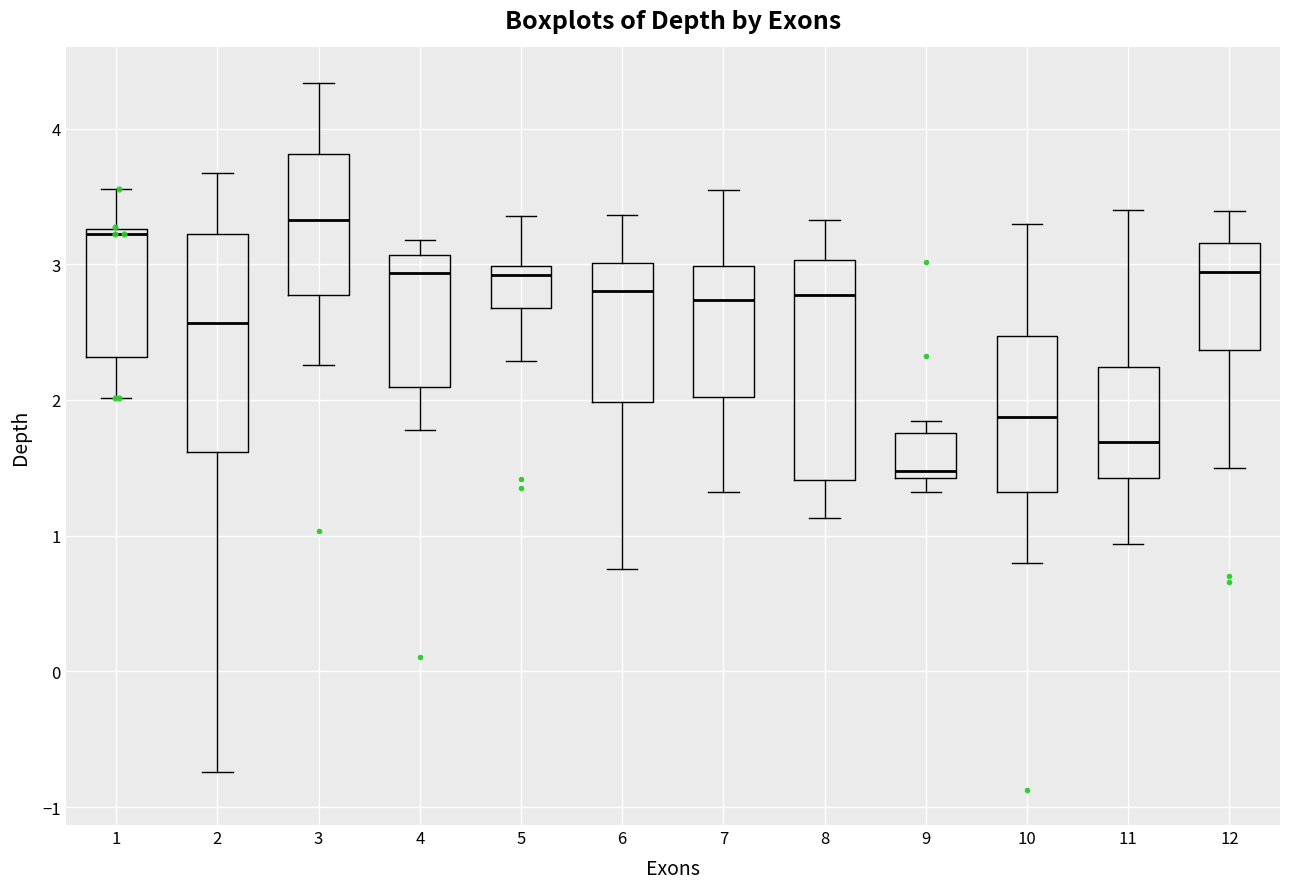

Where does the median line of the box at x = 3 sit on the y-axis? The values are not printed on the chart, so give them approximately, as read against the axis.

3.3